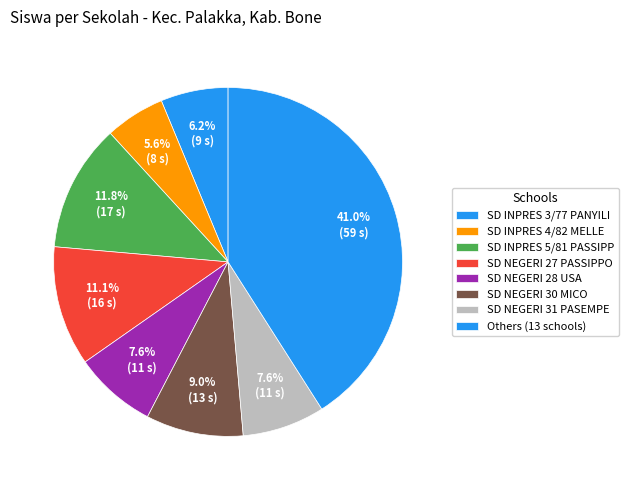

Count the number of slices in the pie.

8